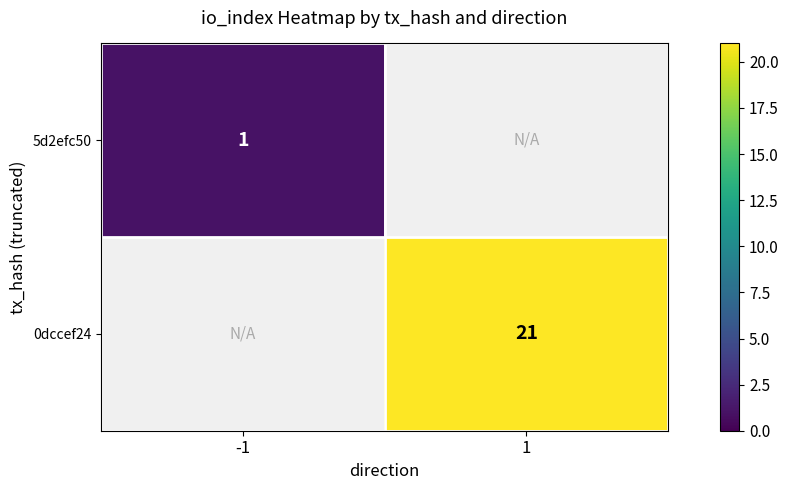

True or false: 0dccef24 has a value of 10 at 1.

False